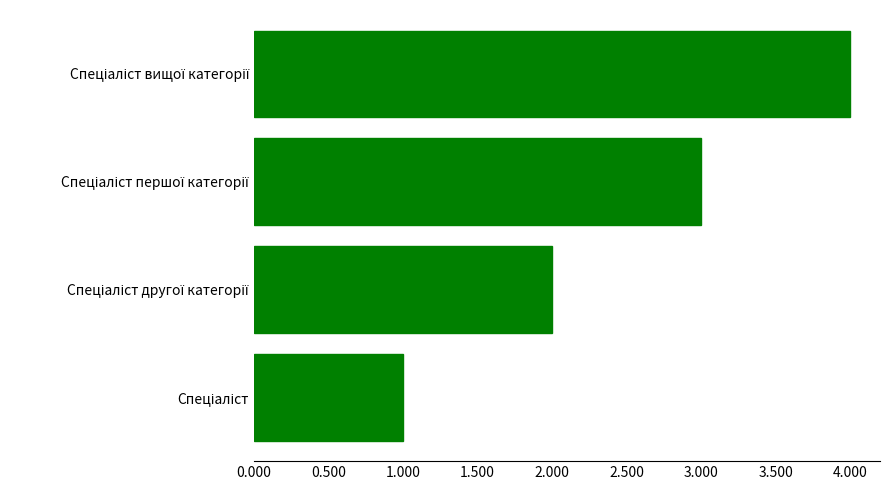

What is the greatest value displayed?

4